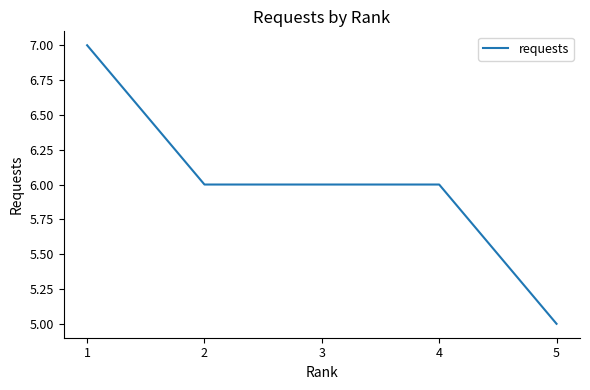

Which category has the highest value across all series?

1